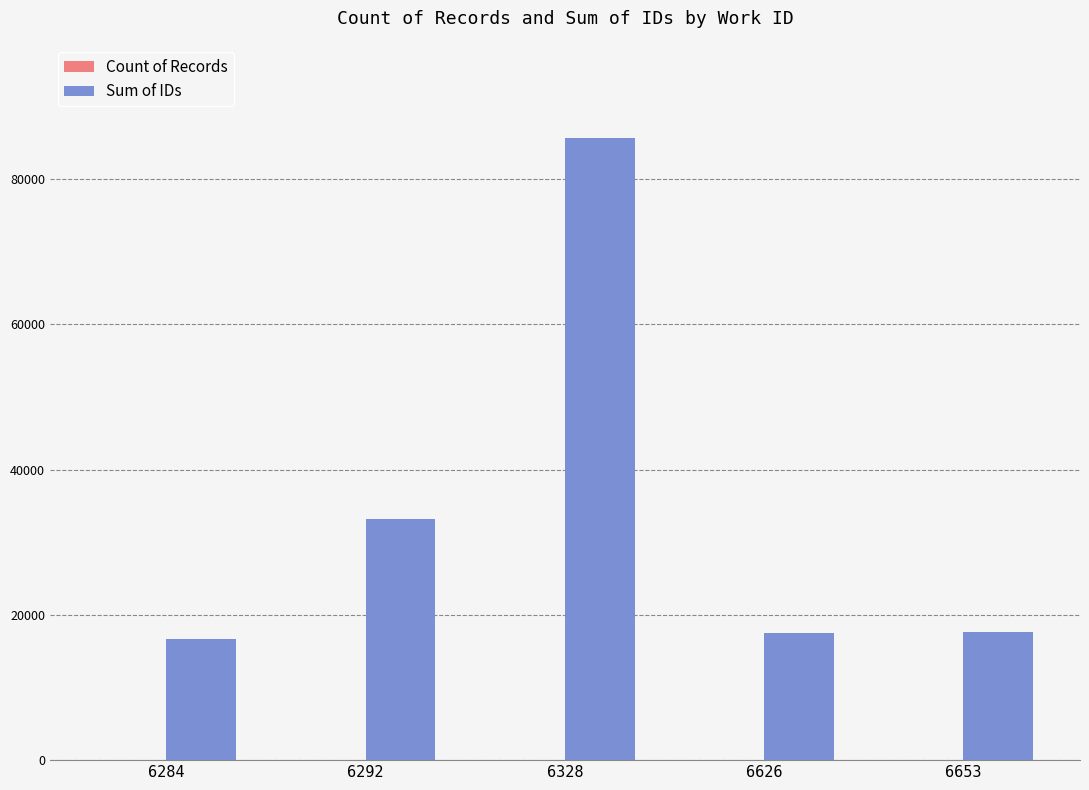

At which label is Sum of IDs closest to 51135?

6292